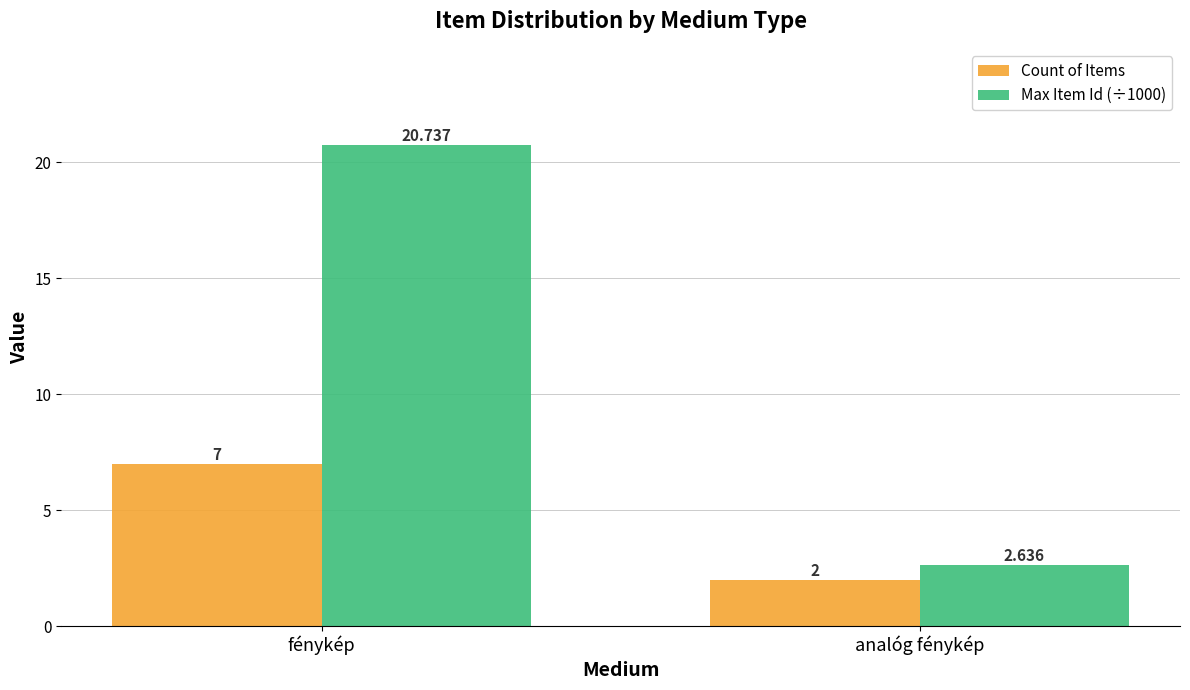

List the series in order of their peak value, lowest first.

Count of Items, Max Item Id (÷1000)